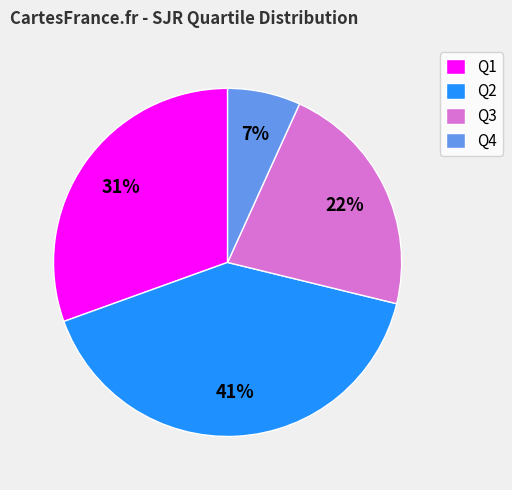

To the nearest percent, what is the difference between the largest and smallest slice percentages?

34%